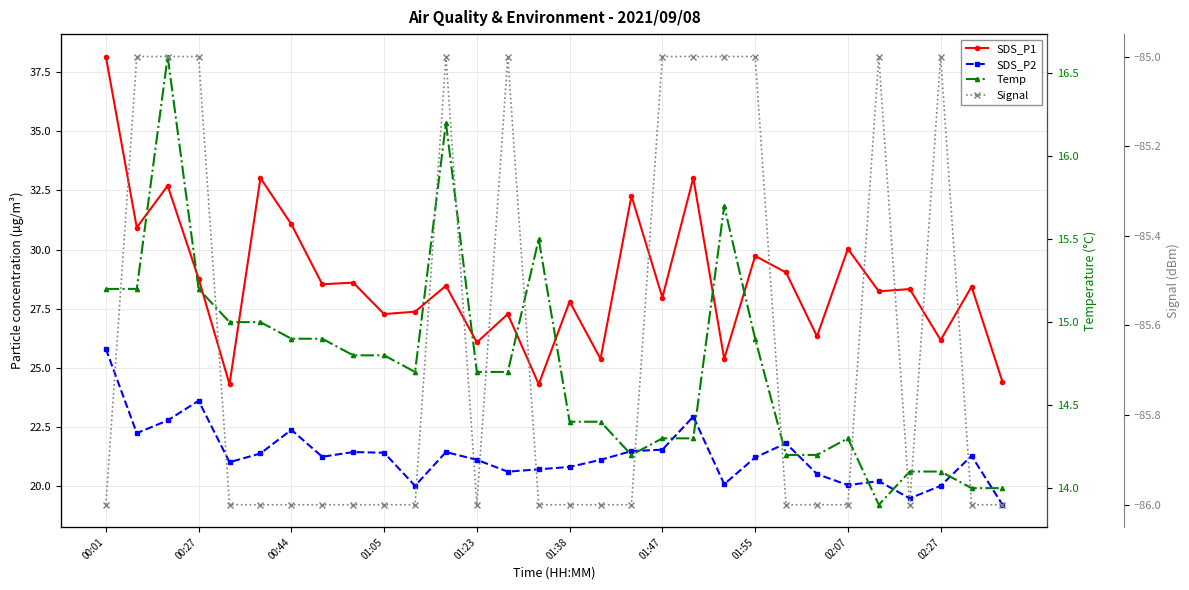

Reading left to right, what are all the values shown in this chart?

SDS_P1: 38.2	30.9	32.7	28.8	24.3	33.0	31.1	28.5	28.6	27.3	27.4	28.5	26.1	27.3	24.3	27.8	25.4	32.3	28.0	33.0	25.4	29.7	29.0	26.3	30.0	28.2	28.3	26.2	28.4	24.4
SDS_P2: 25.8	22.2	22.8	23.6	21.0	21.4	22.4	21.2	21.4	21.4	20.0	21.4	21.1	20.6	20.7	20.8	21.1	21.5	21.5	22.9	20.1	21.2	21.8	20.5	20.0	20.2	19.5	20.0	21.3	19.2
Temp: 15.2	15.2	16.6	15.2	15.0	15.0	14.9	14.9	14.8	14.8	14.7	16.2	14.7	14.7	15.5	14.4	14.4	14.2	14.3	14.3	15.7	14.9	14.2	14.2	14.3	13.9	14.1	14.1	14.0	14.0
Signal: -86.0	-85.0	-85.0	-85.0	-86.0	-86.0	-86.0	-86.0	-86.0	-86.0	-86.0	-85.0	-86.0	-85.0	-86.0	-86.0	-86.0	-86.0	-85.0	-85.0	-85.0	-85.0	-86.0	-86.0	-86.0	-85.0	-86.0	-85.0	-86.0	-86.0